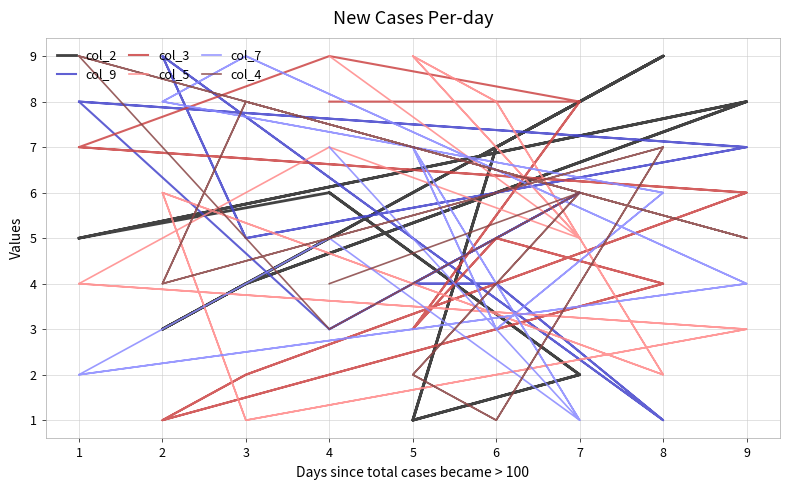

What is the average value of the col_2 series?

5